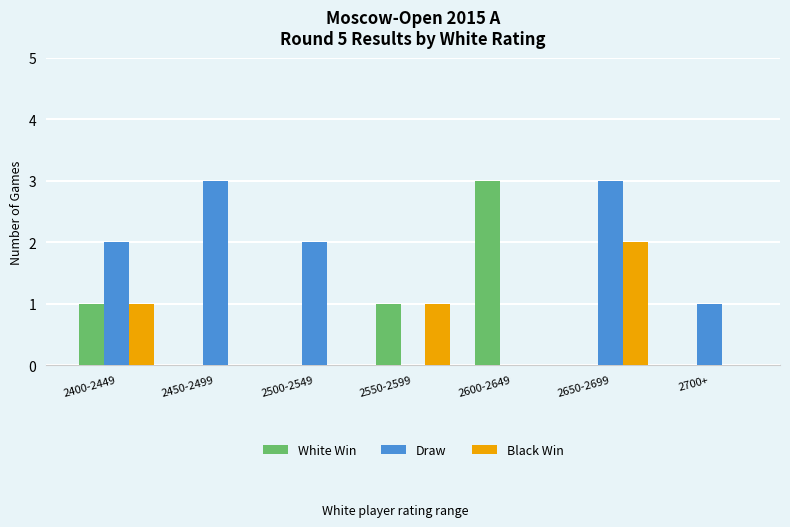

What is the sum of the Draw values at 2400-2449 and 2550-2599?

2